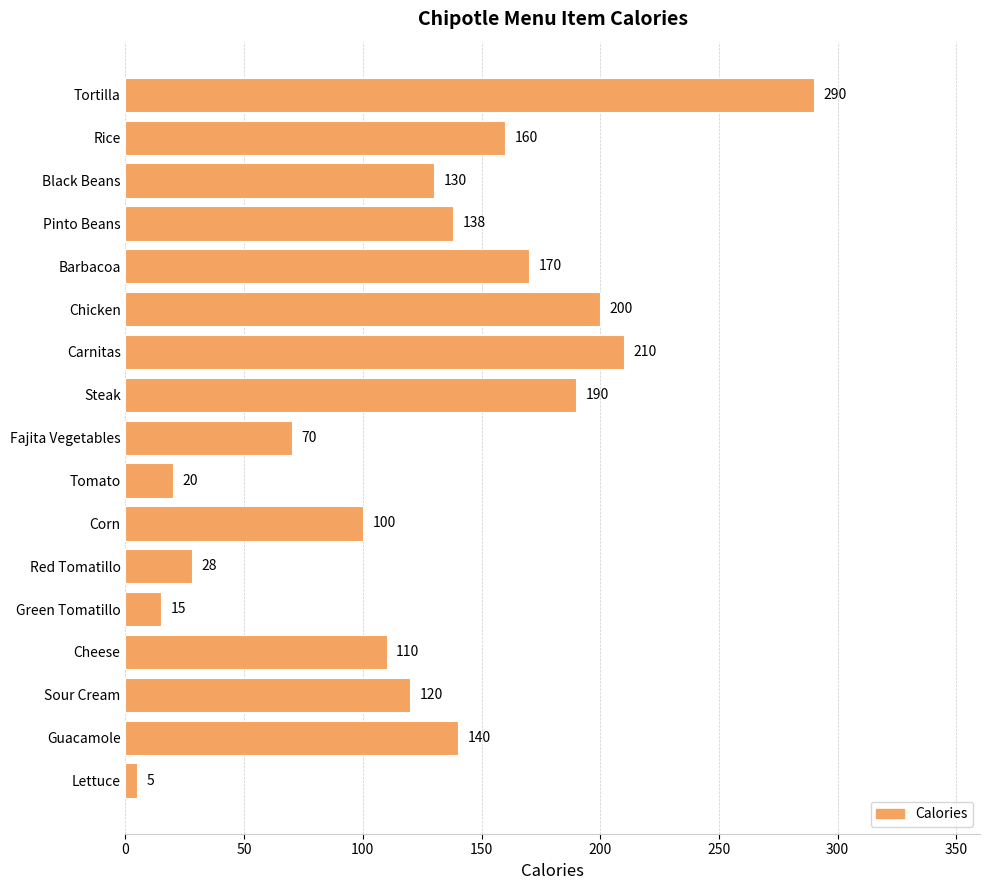

How many data points are less than 130?

8